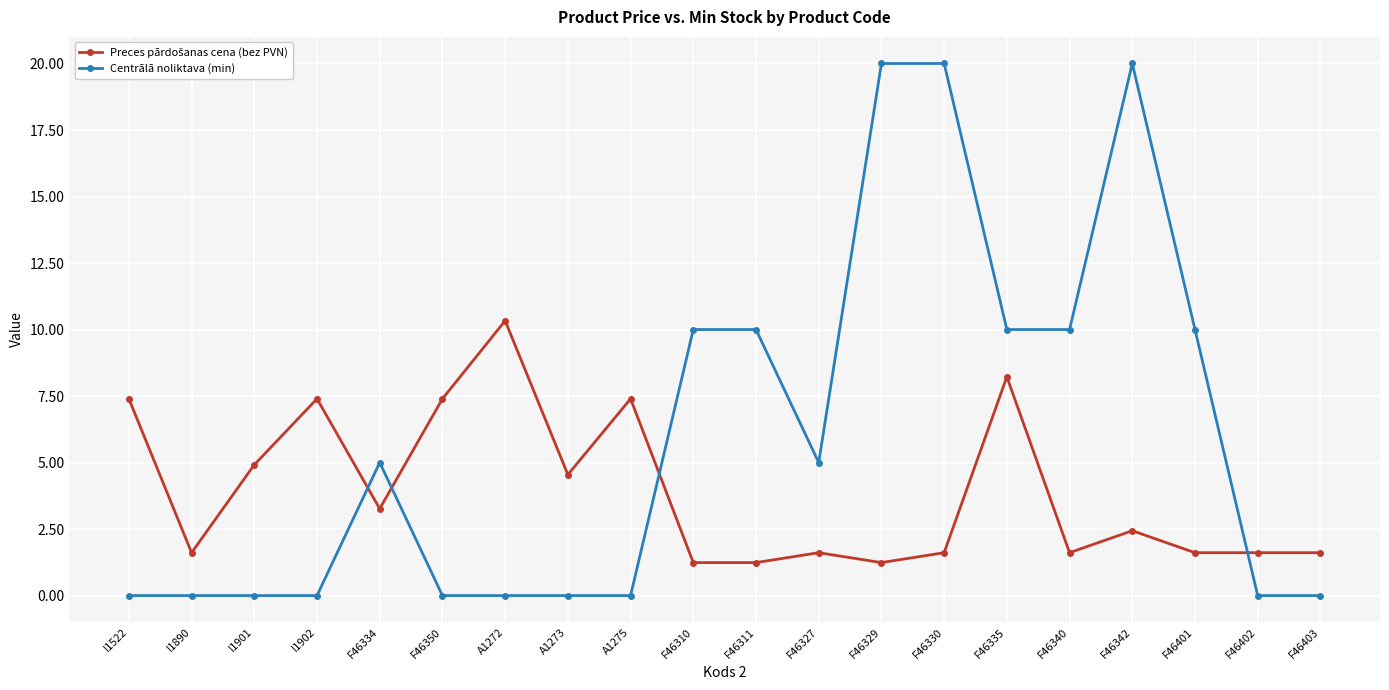

What is the difference between the Centrālā noliktava (min) values at A1272 and F46335?

10.0